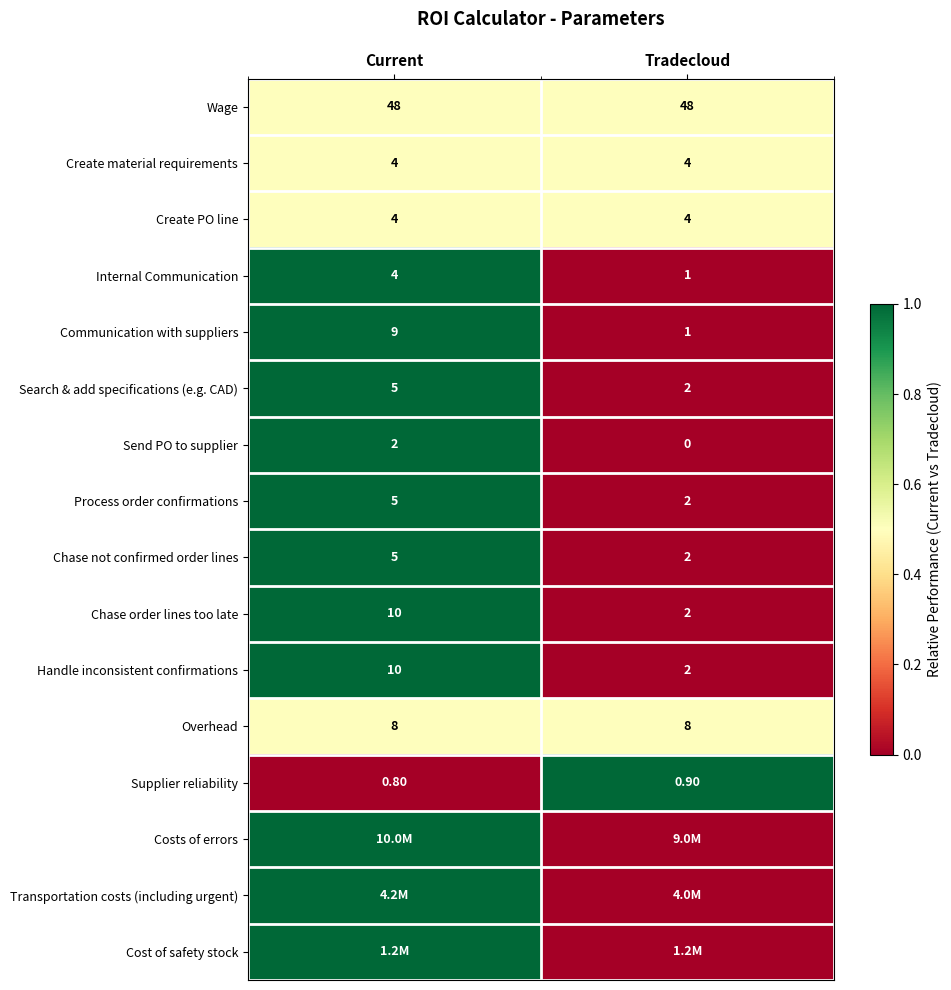

What is the average value of the Create PO line series?

4.0